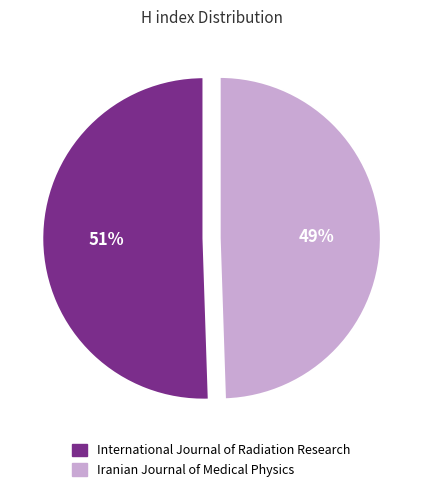

Approximately how many times larger is the value at International Journal of Radiation Research compared to Iranian Journal of Medical Physics?

1.0